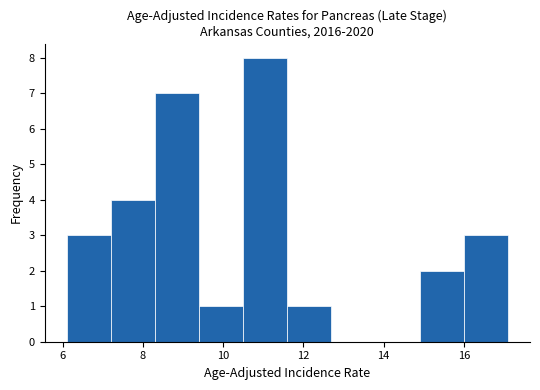

What is the height of the bar covering 6.1 to 7.2 on the x-axis? Neither the bar edges nor the heights are printed on the chart, so give them approximately, as read against the axes.

3